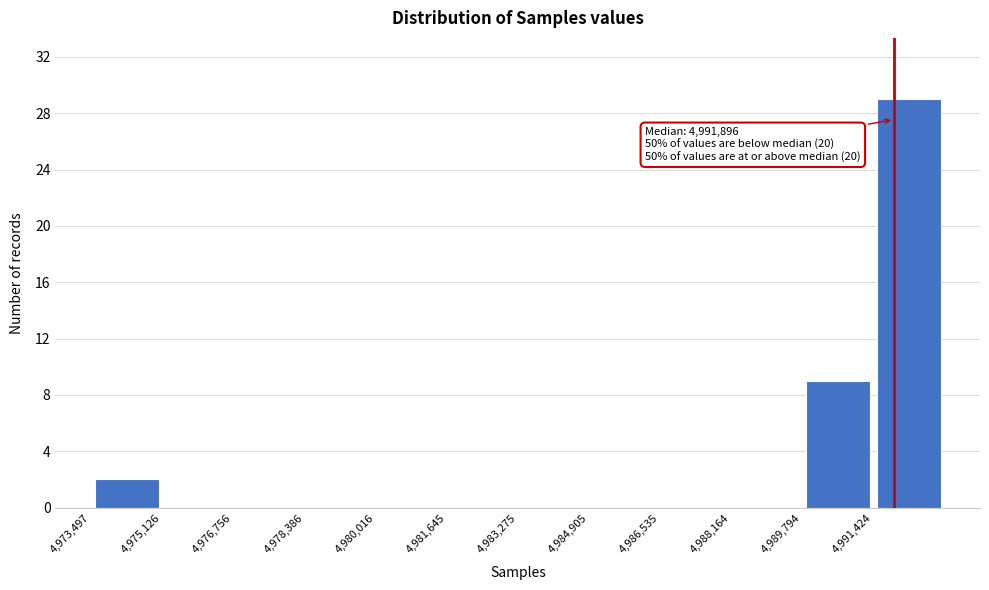

Over which range of the x-axis is the bar tallest?

4991400 to 4993000